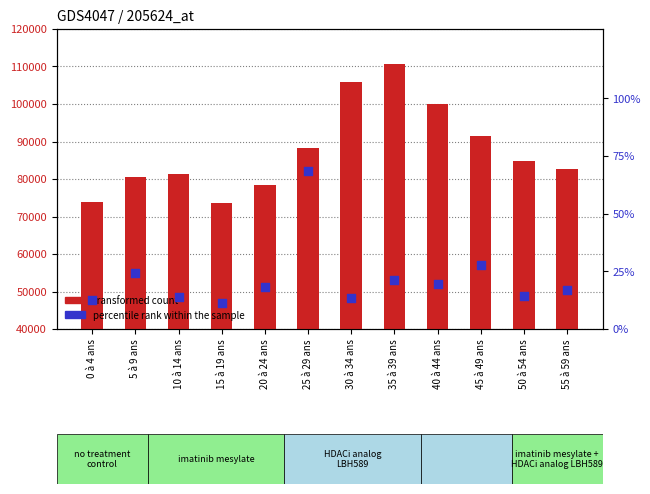

Which series has the widest spread of Y values?

transformed count